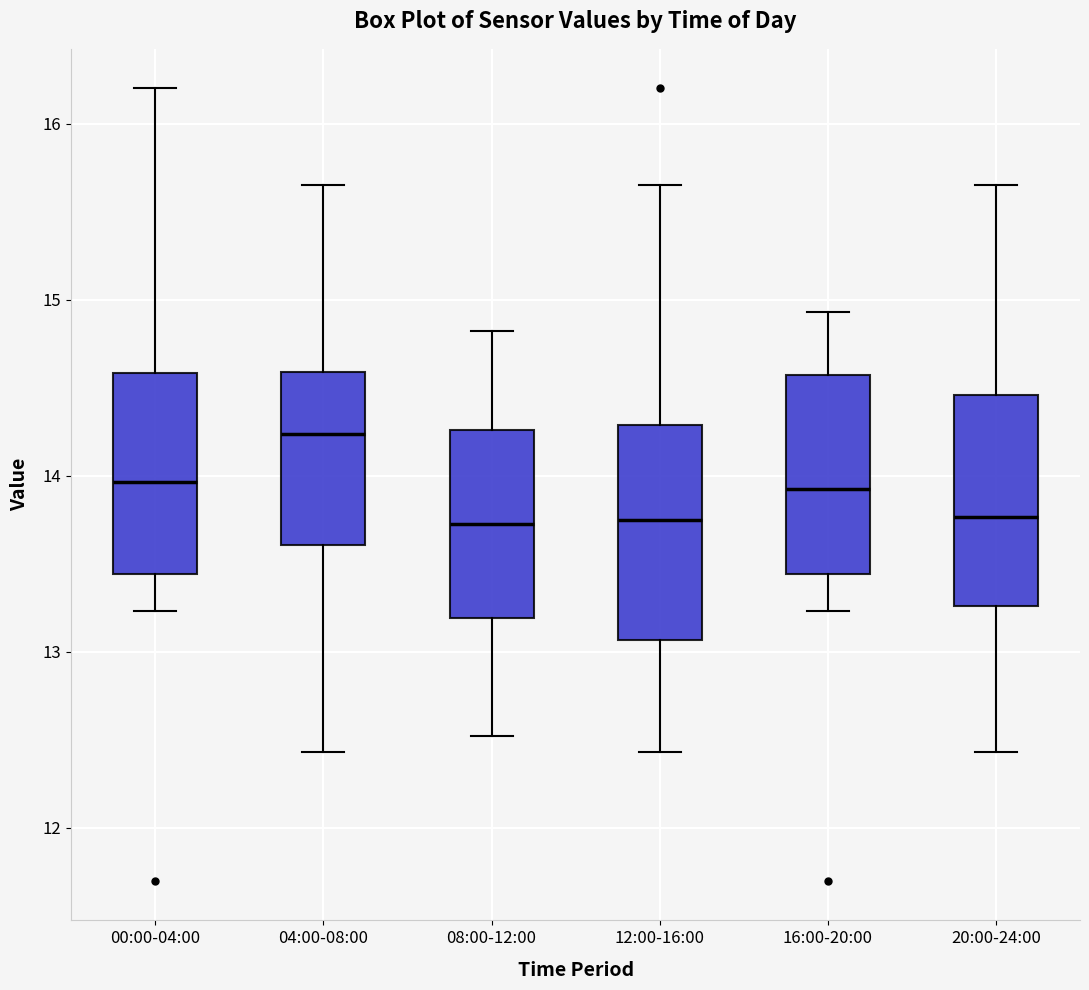

Reading left to right, read every box against the y-axis: the position of its median line, the range the box covers, and the ends of its whiskers. The values are not printed on the chart, so give them approximately, as read against the axis.

00:00-04:00: median 14.0, box 13.4 to 14.6, whiskers 13.2 to 16.2
04:00-08:00: median 14.2, box 13.6 to 14.6, whiskers 12.4 to 15.7
08:00-12:00: median 13.7, box 13.2 to 14.3, whiskers 12.5 to 14.8
12:00-16:00: median 13.8, box 13.1 to 14.3, whiskers 12.4 to 15.7
16:00-20:00: median 13.9, box 13.4 to 14.6, whiskers 13.2 to 14.9
20:00-24:00: median 13.8, box 13.3 to 14.5, whiskers 12.4 to 15.7